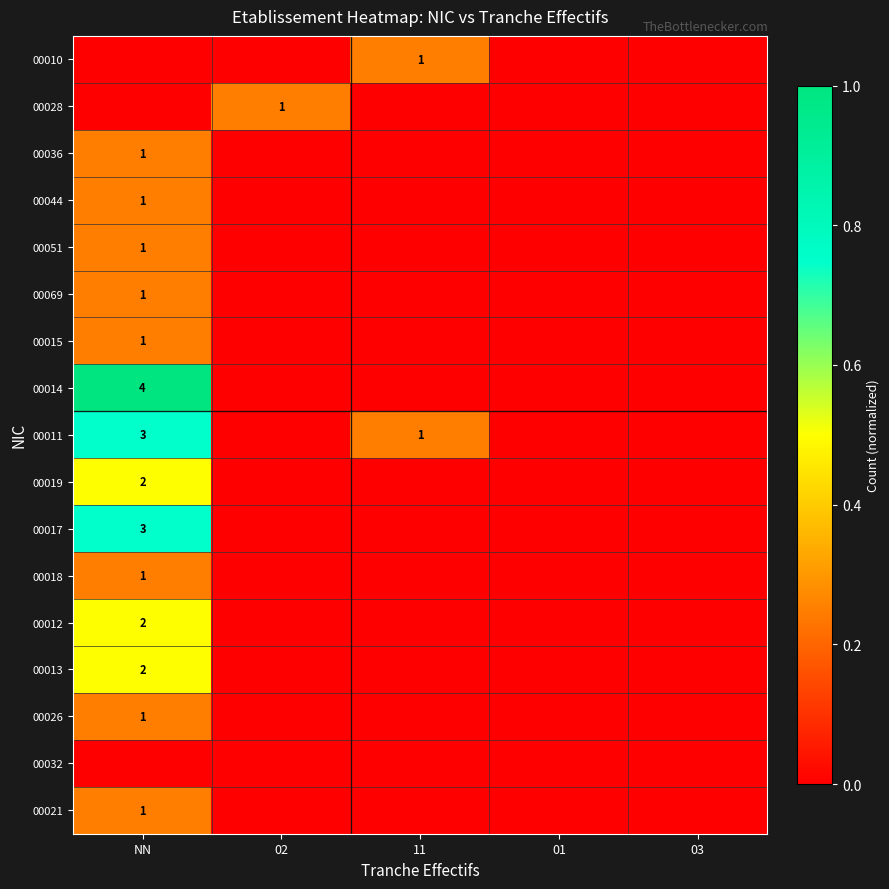

How many positive values does the 00021 series have?

1